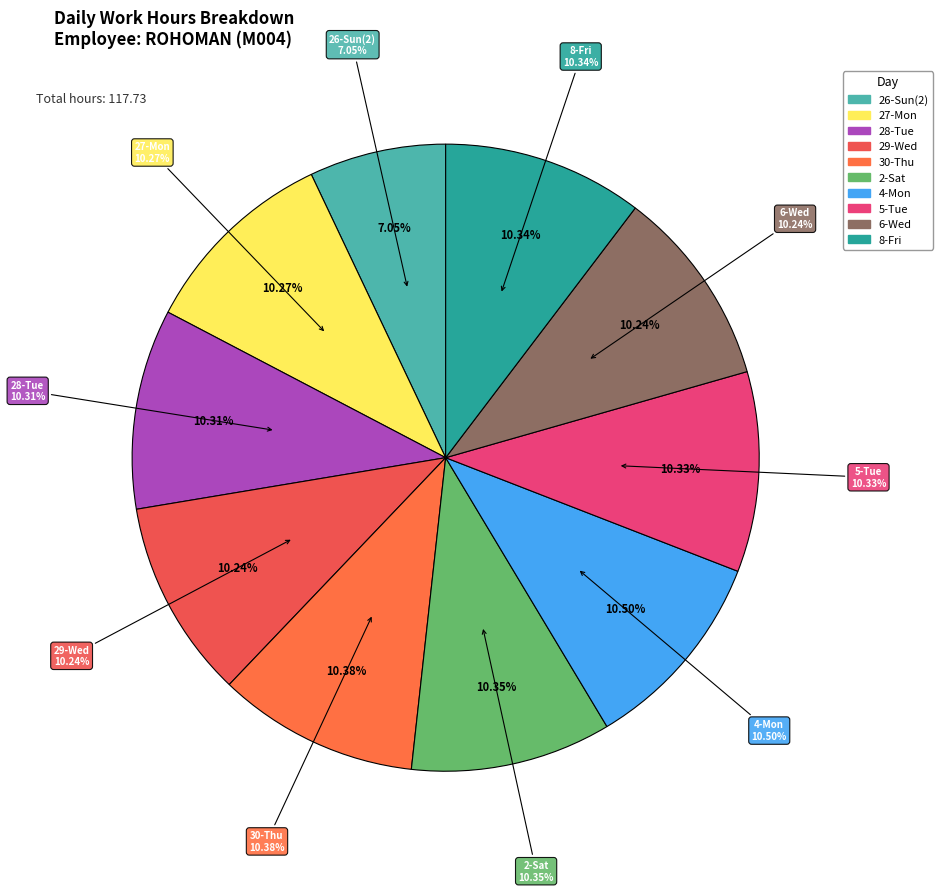

To the nearest percent, what is the average slice percentage?

10%